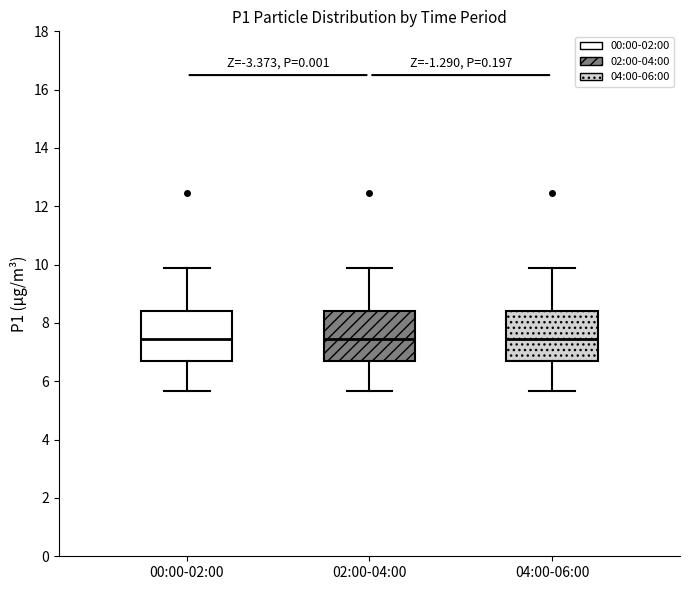

Where does the lower whisker of the box for 00:00-02:00 end on the y-axis? The values are not printed on the chart, so give them approximately, as read against the axis.

5.6